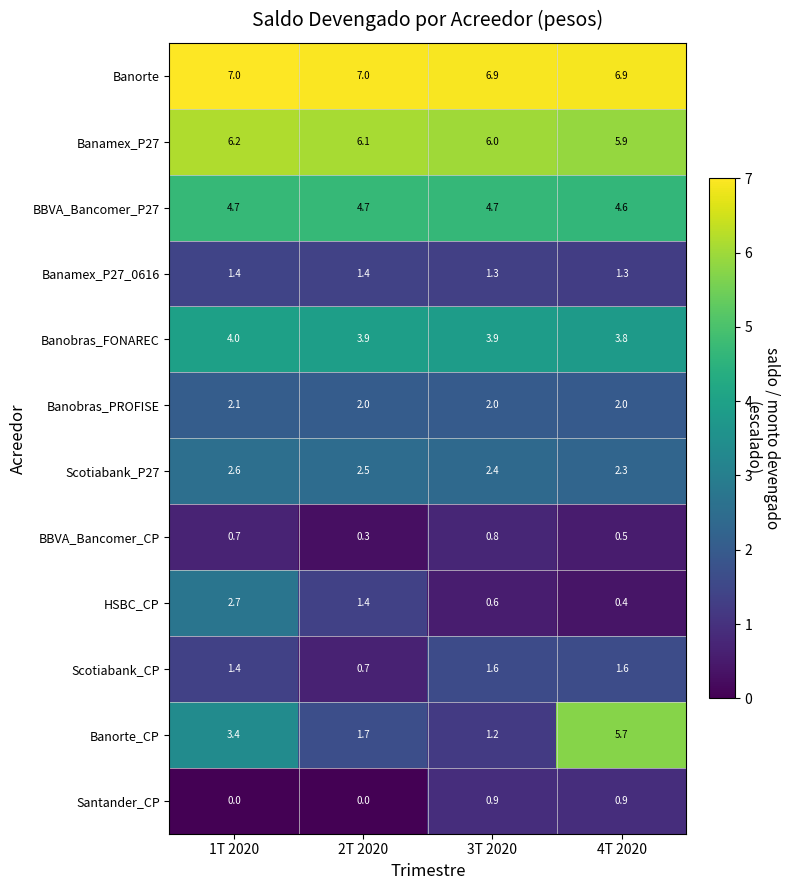

Which series changed the most between 3T 2020 and 4T 2020?

Banorte_CP